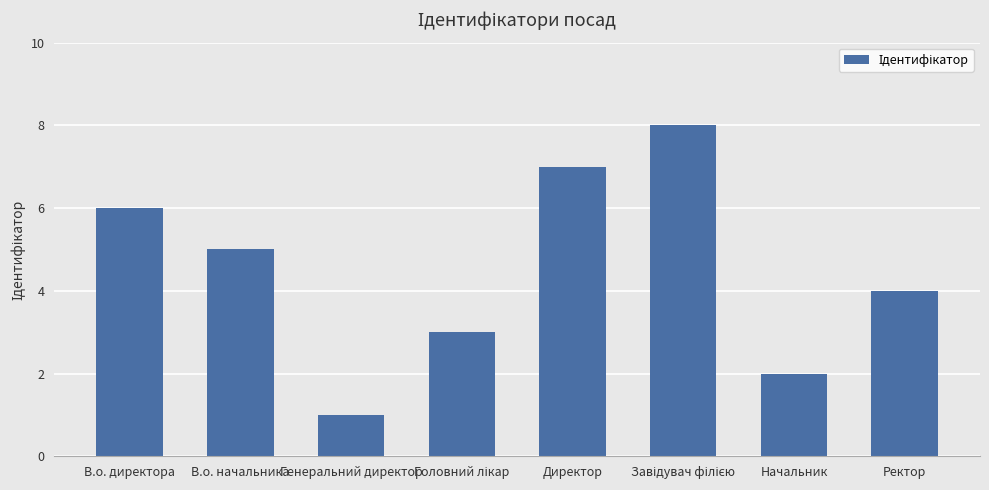

What is the difference between the maximum and second lowest values?

6